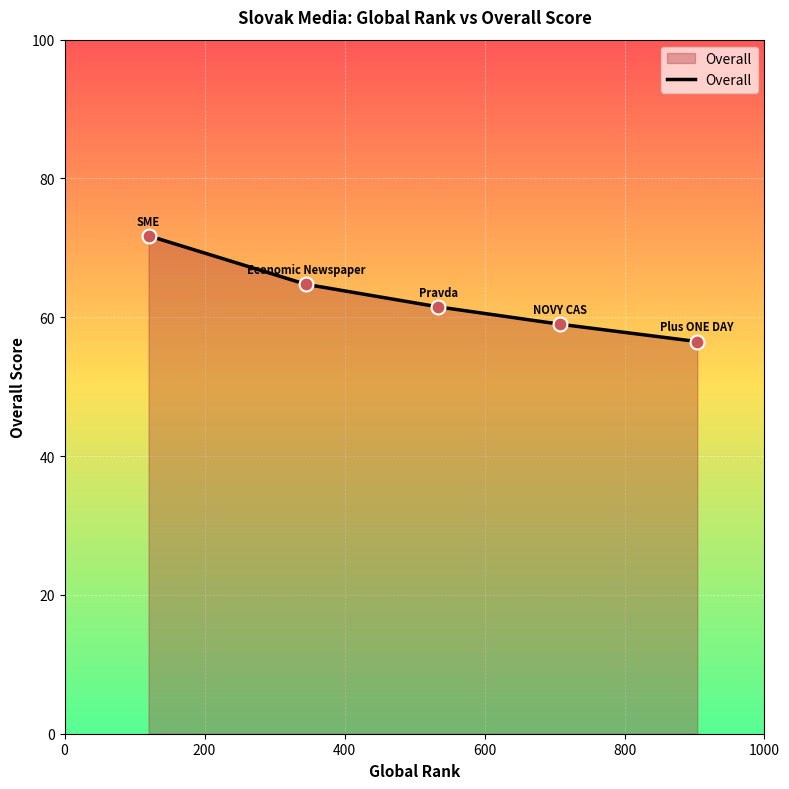

True or false: the data has more than 2 interior local peaks.

False